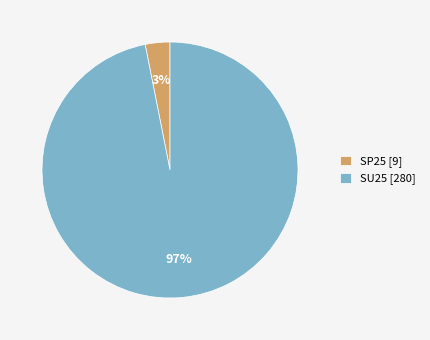

What percentage is the SU25 [280] slice, to the nearest percent?

97%